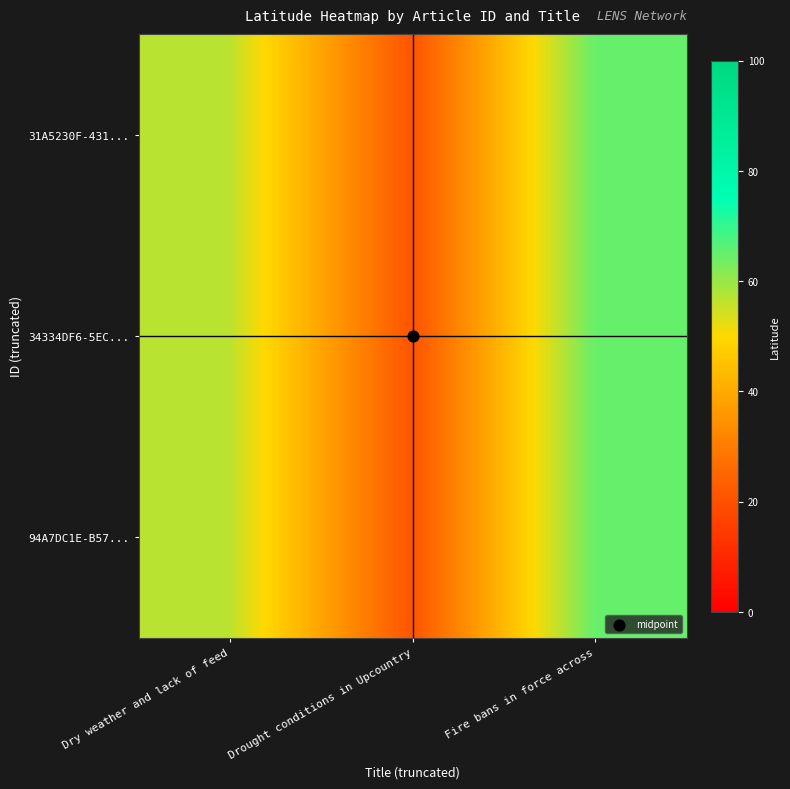

Which series changed the most between Dry weather and lack of feed and Drought conditions in Upcountry?

31A5230F-431...